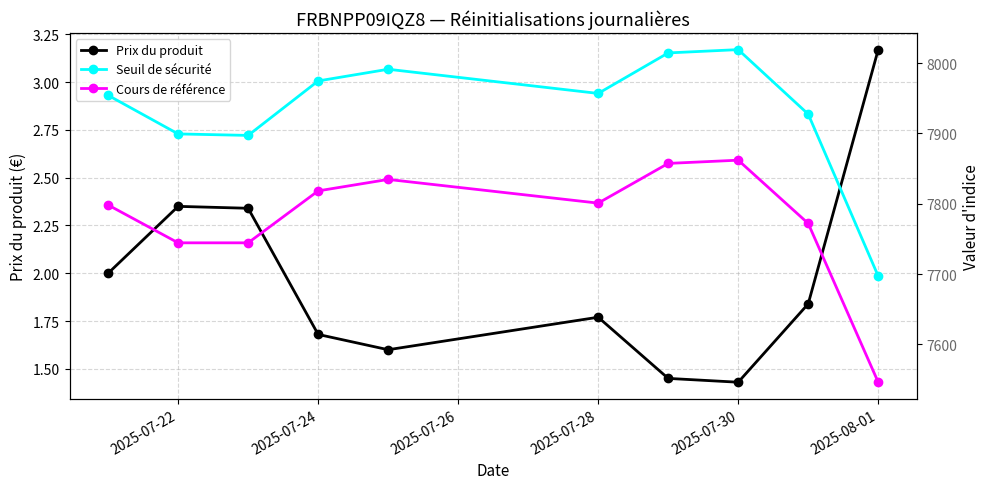

At how many categories does at least one series exceed 2364?

10